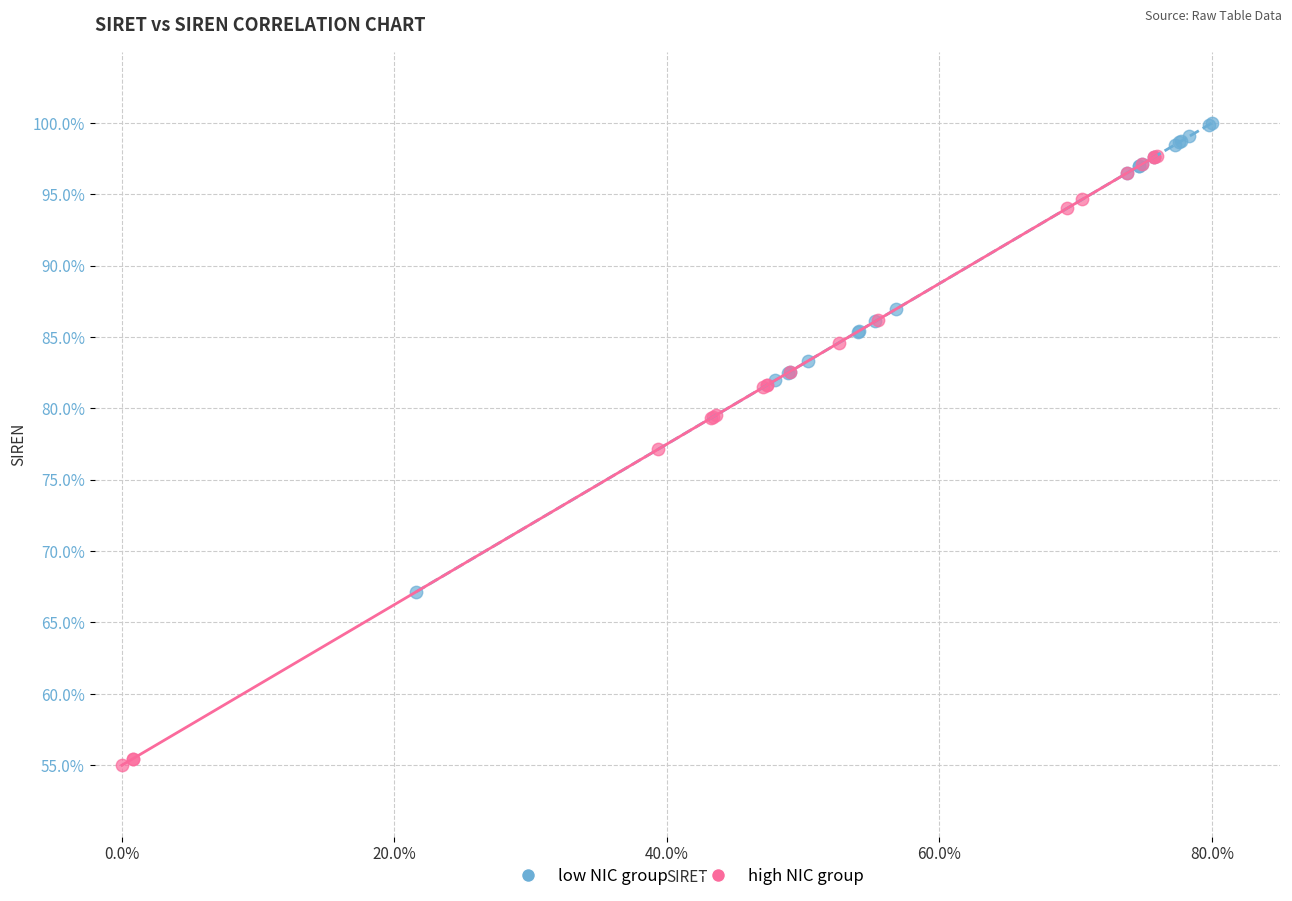

Which series reaches the minimum Y coordinate?

high NIC group